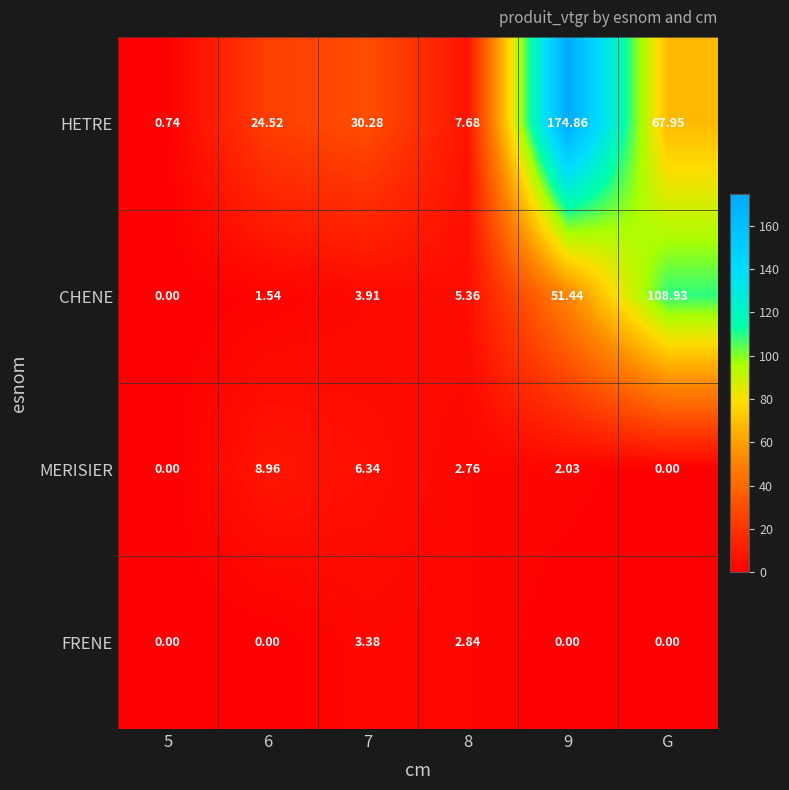

Which series has the largest range (max minus min)?

HETRE